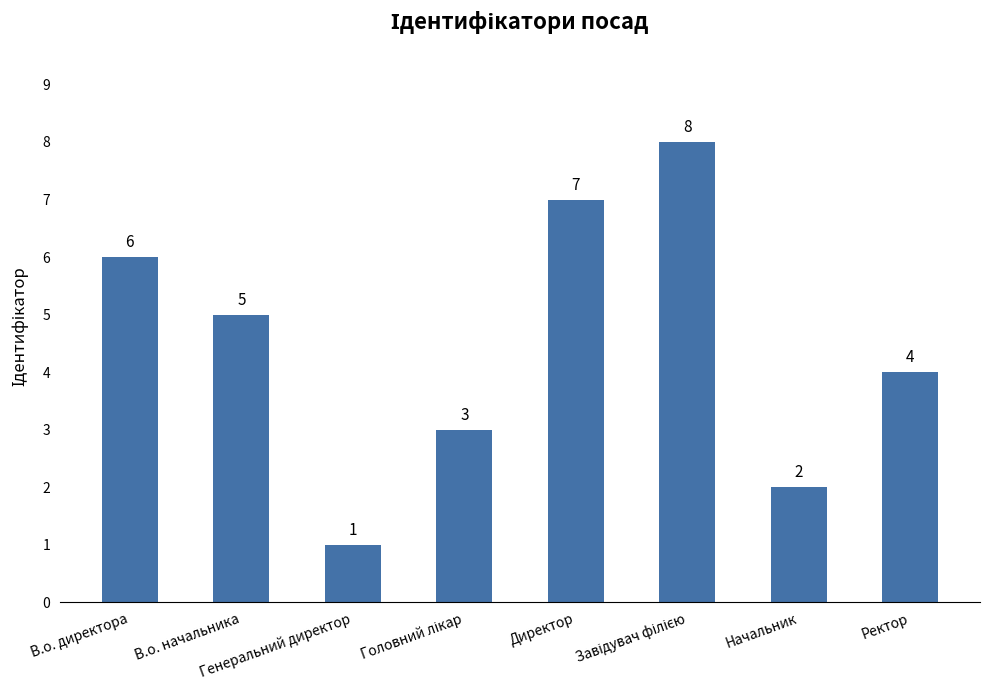

How many bars are there in total?

8